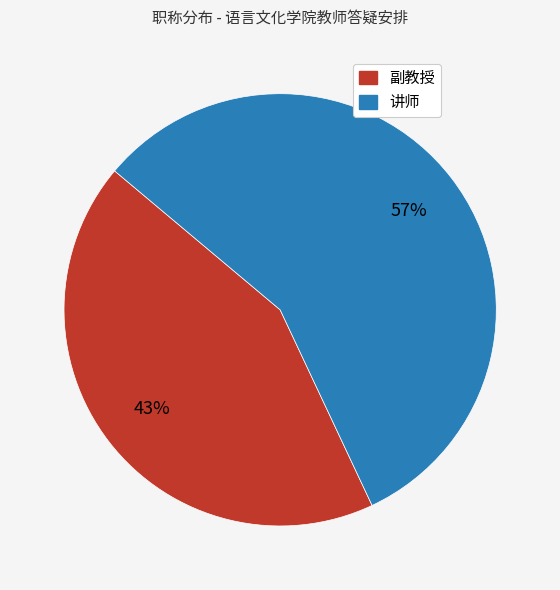

Is there any slice that represents more than half of the pie?

Yes